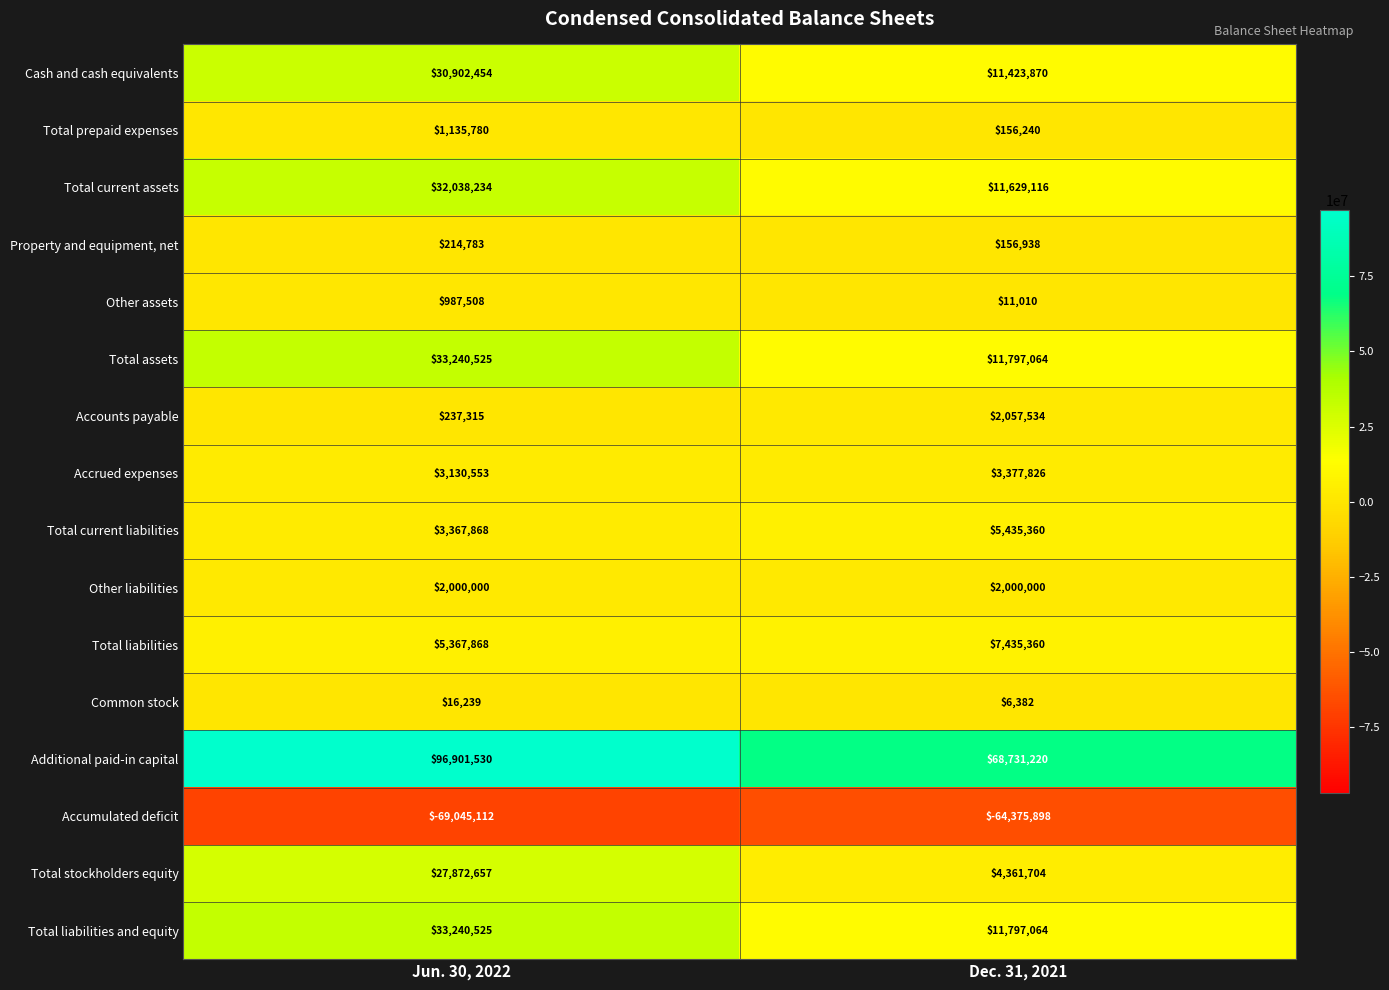

Is the value of Accumulated deficit at Dec. 31, 2021 greater than the value of Total current assets at Jun. 30, 2022?

No